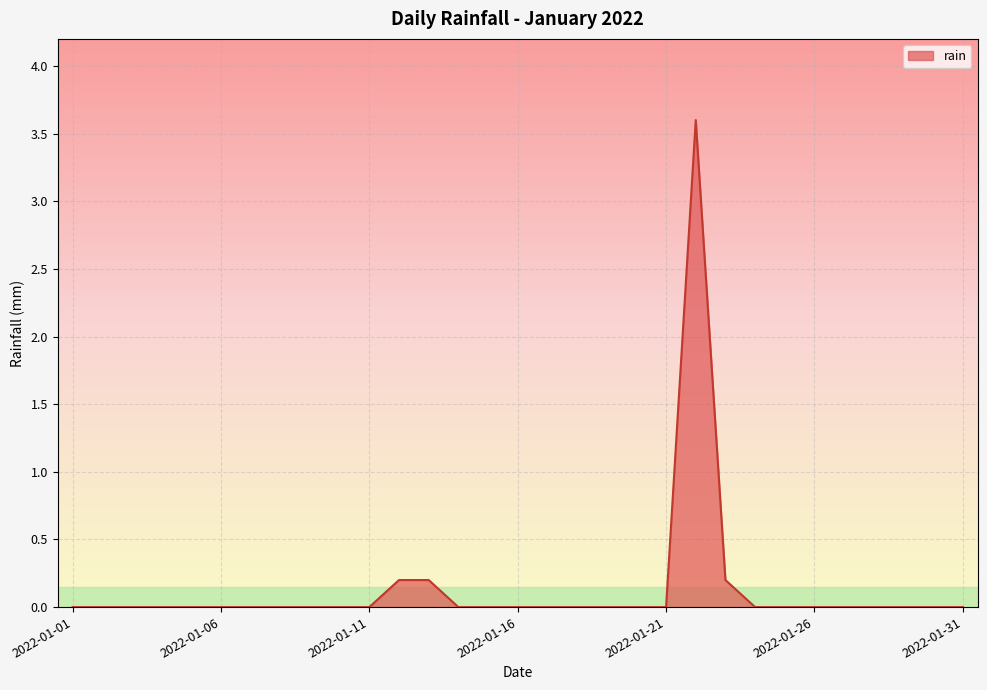

What is the maximum value shown in the chart?

3.6